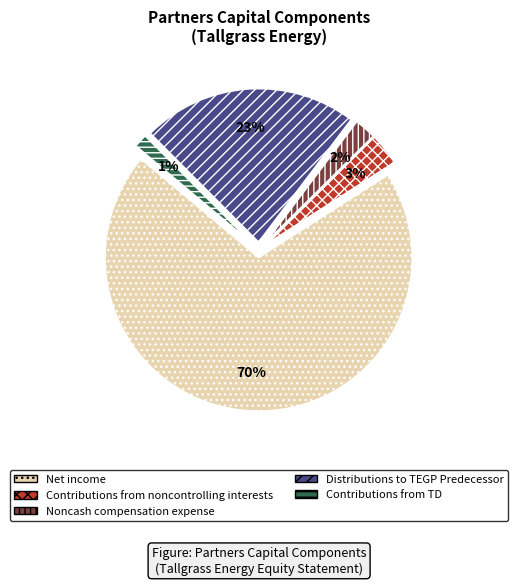

To the nearest percent, what is the combined percentage of Noncash compensation expense and Net income?

72%